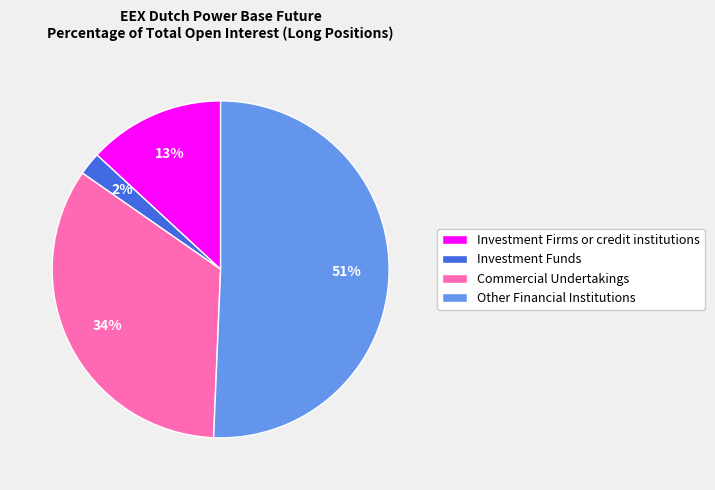

Approximately how many times larger is the value at Commercial Undertakings compared to Other Financial Institutions?

0.7